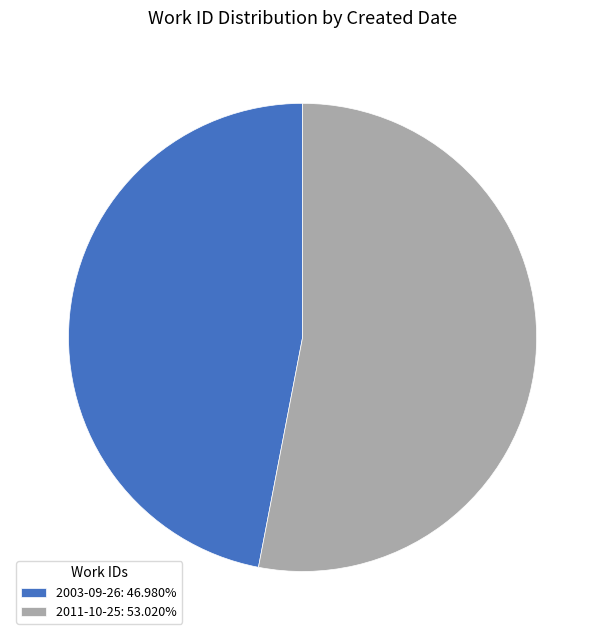

Does 2003-09-26 account for over 50% of the chart?

No